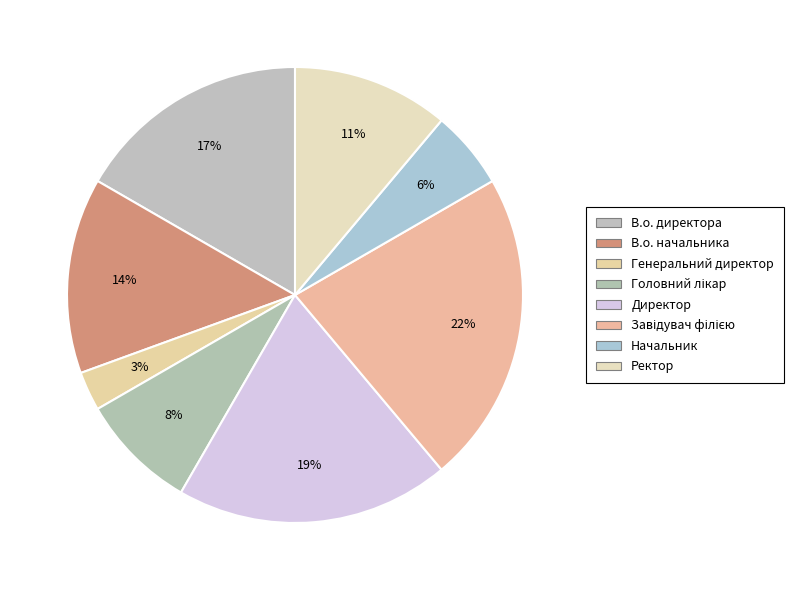

Count the number of slices in the pie.

8